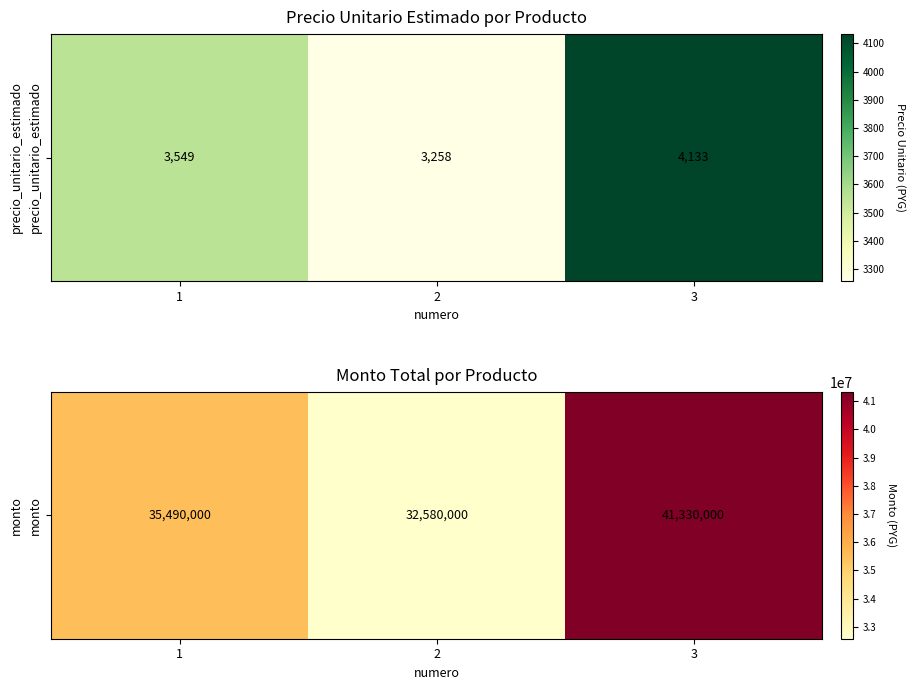

What is the average value?

36466667